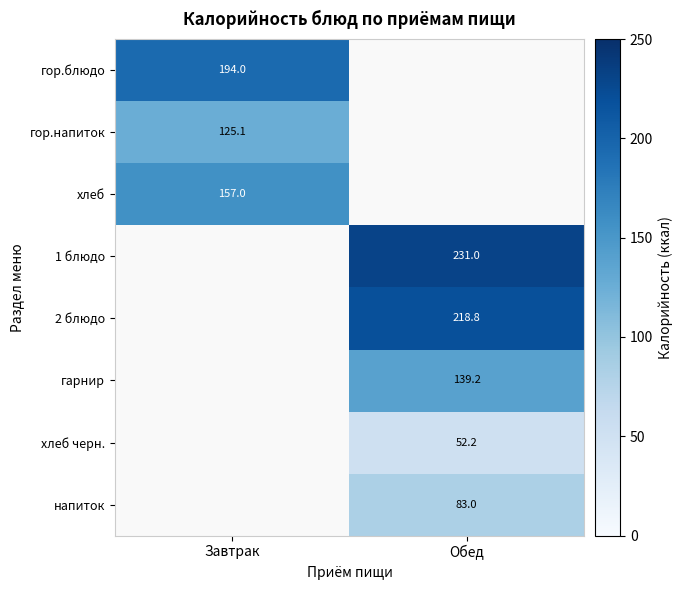

True or false: хлеб черн. has a value of 52.2 at Обед.

True